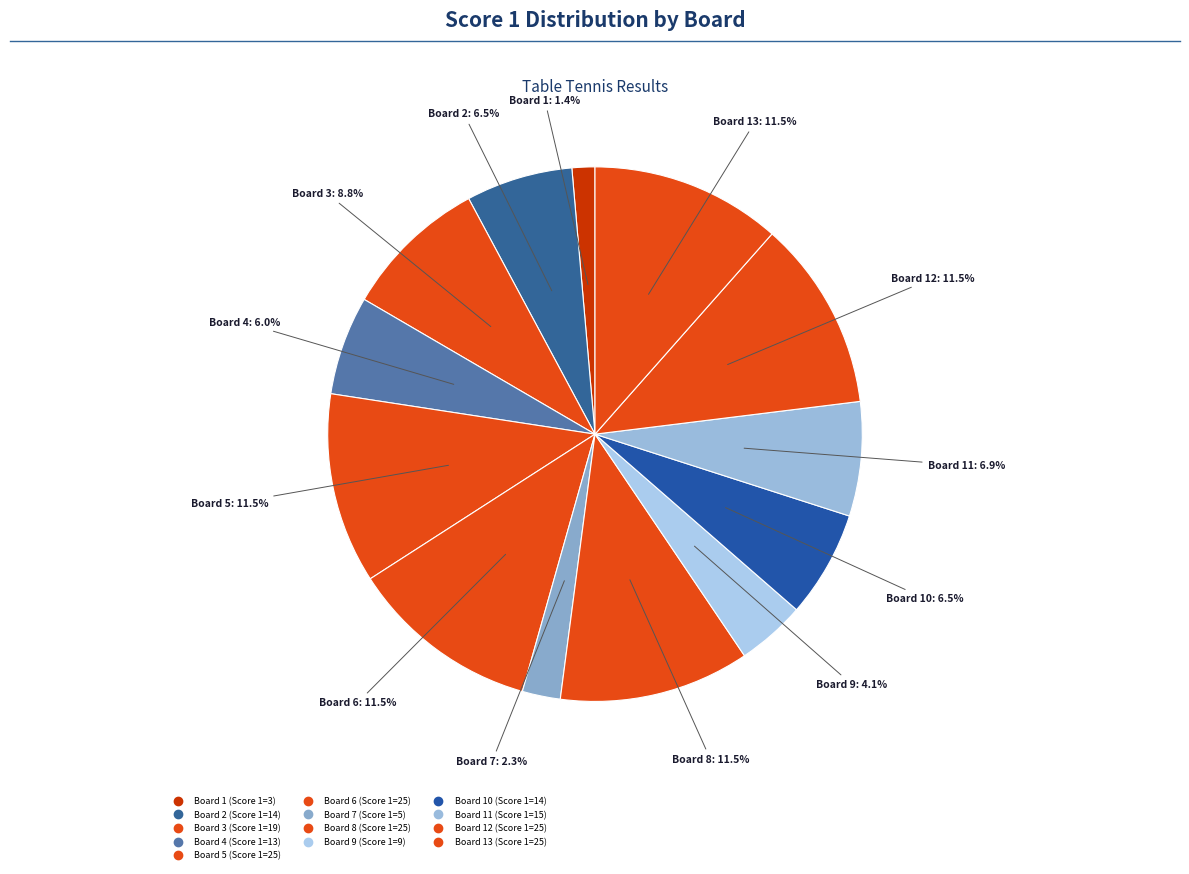

Count the number of slices in the pie.

13